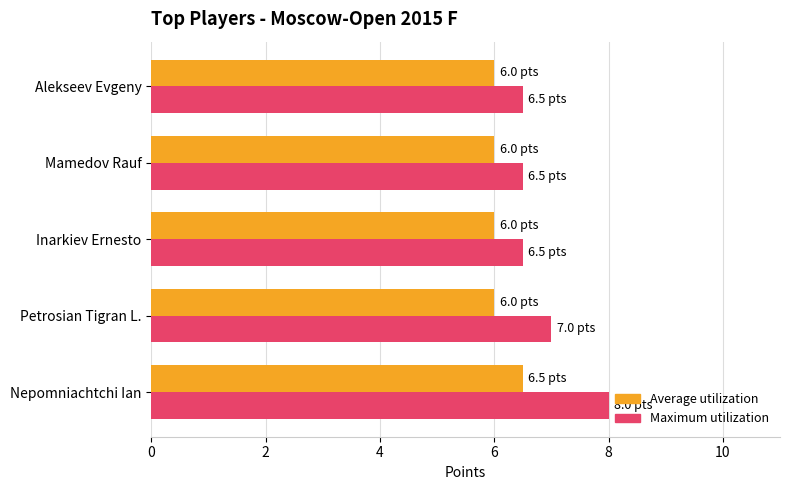

What is the sum of the Maximum utilization values at Nepomniachtchi Ian and Alekseev Evgeny?

14.5